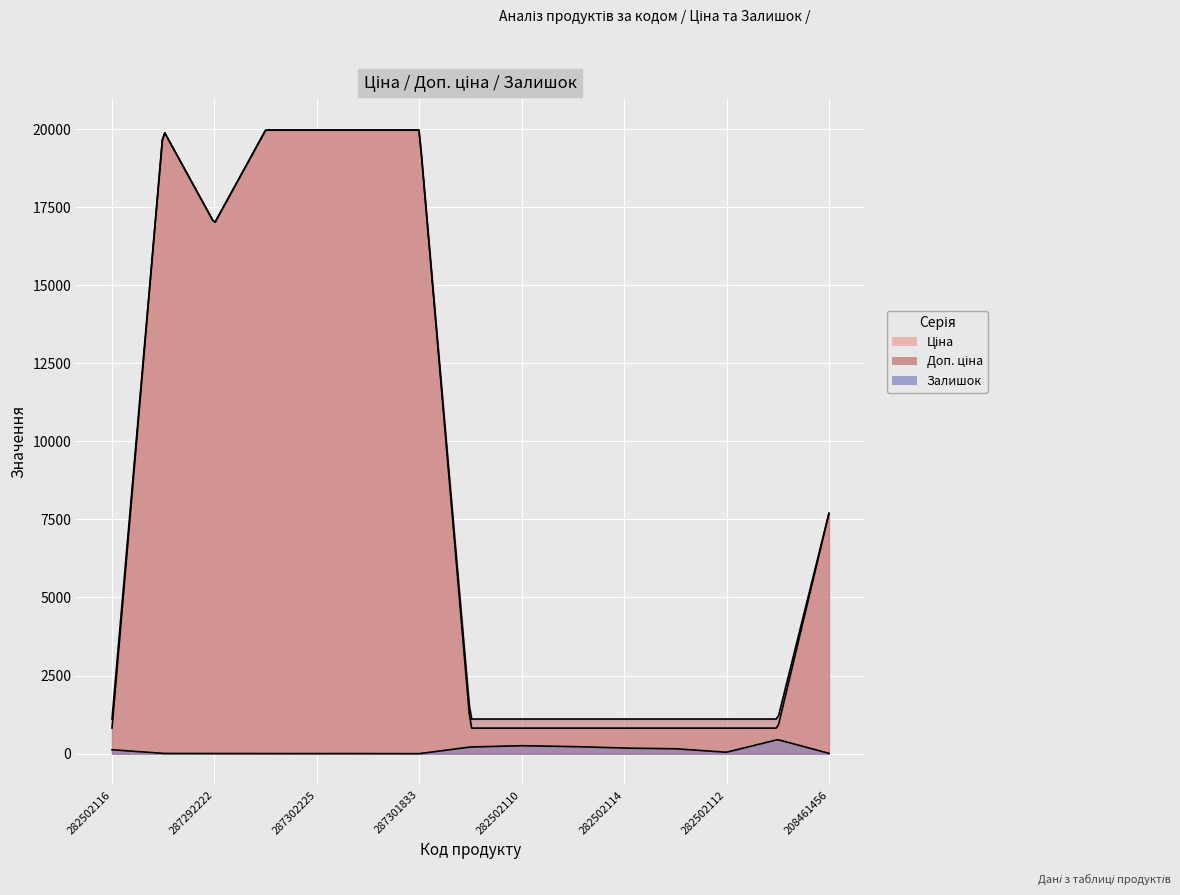

Reading left to right, list all the values displayed in this chart.

Ціна: 282502116=818.5	287302223=19964.2	287292222=16976.3	287302226=19964.2	287302225=19964.2	287302224=19964.2	287301833=19964.2	282502117=818.5	282502110=818.5	282502115=818.5	282502114=818.5	282502113=818.5	282502112=818.5	282502111=818.5	208461456=7693.1
Доп. ціна: 282502116=1109.2	287302223=19964.2	287292222=16976.3	287302226=19964.2	287302225=19964.2	287302224=19964.2	287301833=19964.2	282502117=1109.2	282502110=1109.2	282502115=1109.2	282502114=1109.2	282502113=1109.2	282502112=1109.2	282502111=1109.2	208461456=7693.1
Залишок: 282502116=125.0	287302223=7.0	287292222=4.0	287302226=0.0	287302225=5.0	287302224=3.0	287301833=0.0	282502117=214.0	282502110=255.0	282502115=229.0	282502114=178.0	282502113=158.0	282502112=46.0	282502111=450.0	208461456=11.0